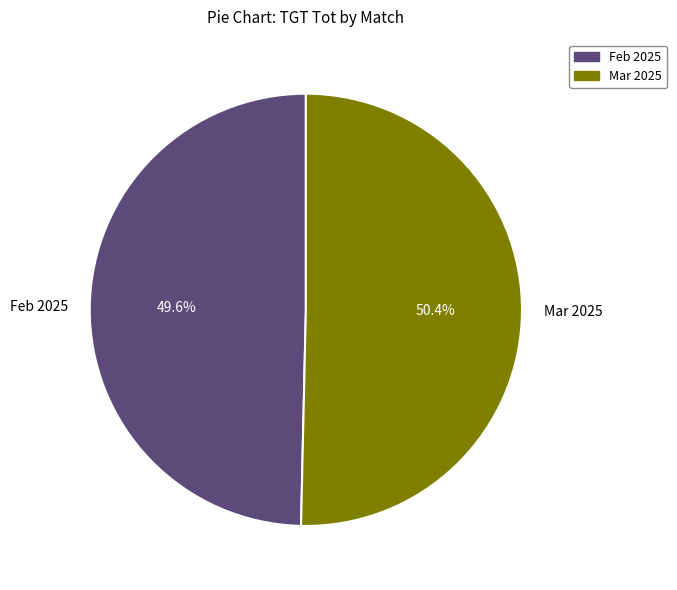

What is the largest slice in the pie chart?

Mar 2025